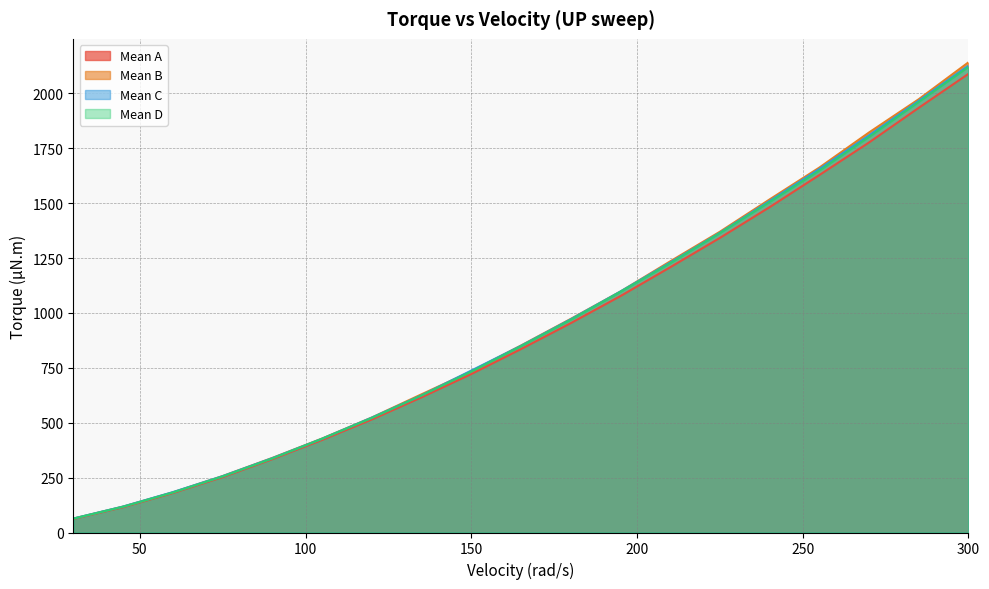

True or false: Mean D and Mean A intersect in this chart.

False